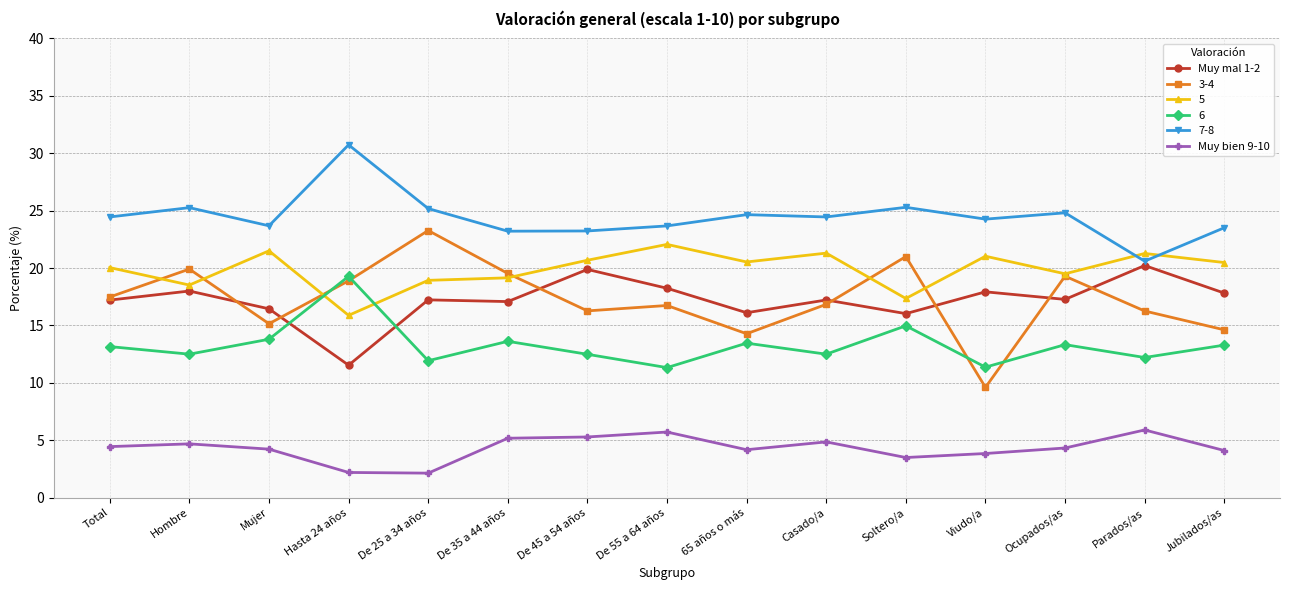

Is the value of Muy mal 1-2 at De 55 a 64 años greater than the value of Muy bien 9-10 at De 45 a 54 años?

Yes